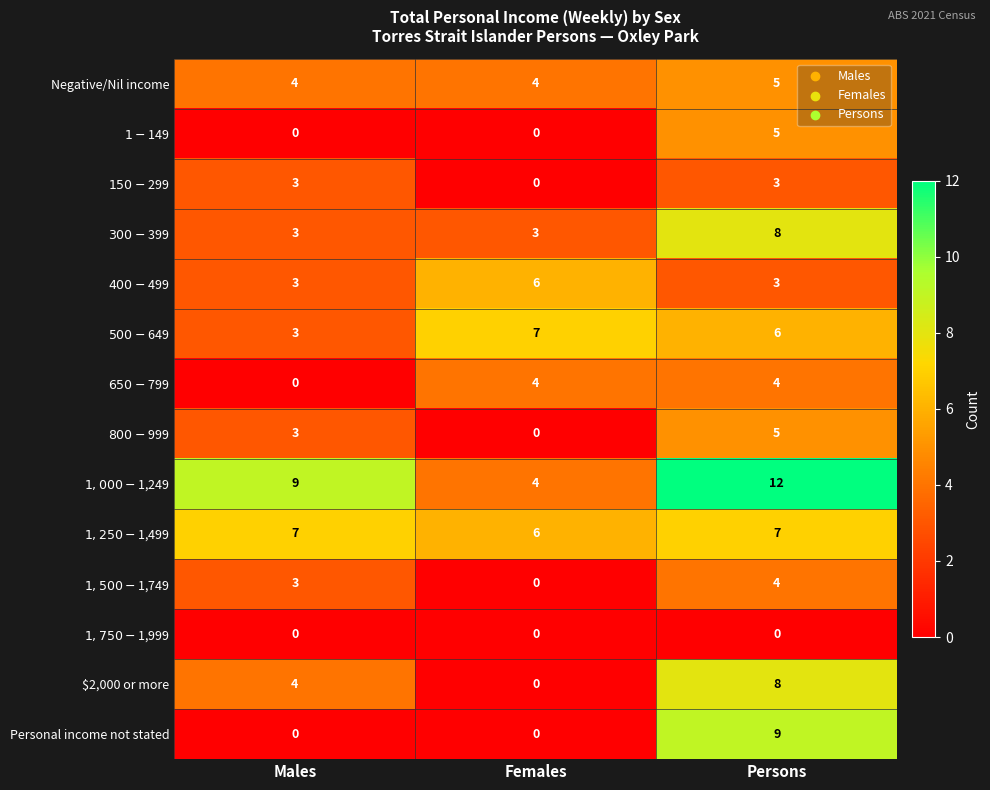

True or false: Negative/Nil income has a value of 5 at Males.

False